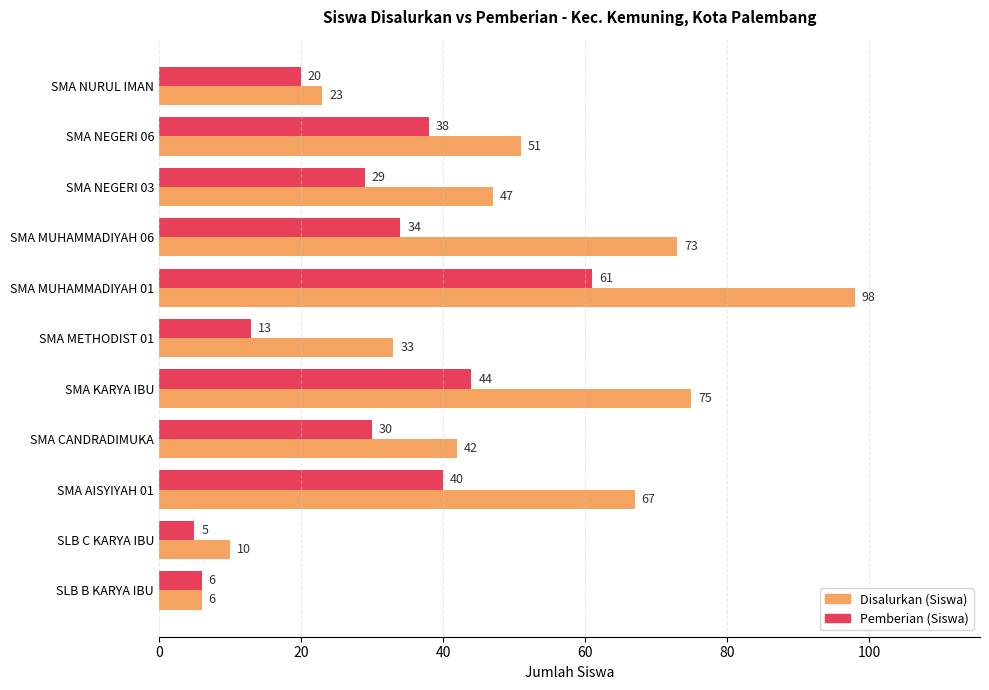

What is the average value of the Pemberian (Siswa) series?

29